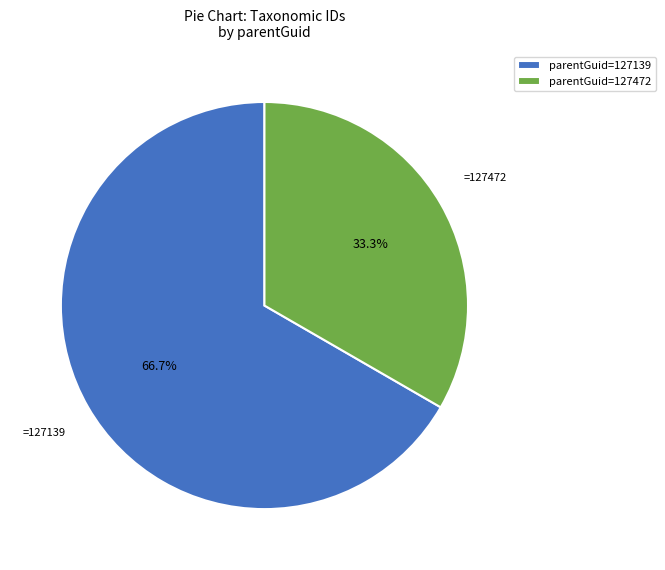

What is the ratio of the value at parentGuid=127472 to the value at parentGuid=127139?

0.5